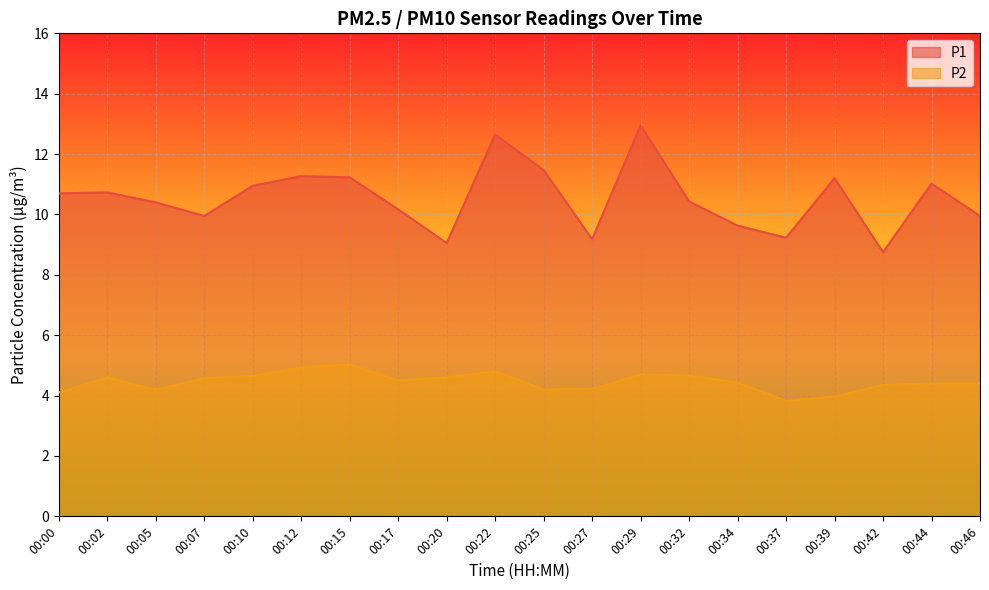

Reading left to right, list all the values displayed in this chart.

P1: 00:00=10.7	00:02=10.7	00:05=10.4	00:07=9.9	00:10=10.9	00:12=11.3	00:15=11.2	00:17=10.2	00:20=9.1	00:22=12.7	00:25=11.5	00:27=9.2	00:29=12.9	00:32=10.4	00:34=9.6	00:37=9.2	00:39=11.2	00:42=8.8	00:44=11.0	00:46=9.9
P2: 00:00=4.1	00:02=4.6	00:05=4.2	00:07=4.6	00:10=4.7	00:12=4.9	00:15=5.0	00:17=4.5	00:20=4.6	00:22=4.8	00:25=4.2	00:27=4.2	00:29=4.7	00:32=4.7	00:34=4.4	00:37=3.8	00:39=4.0	00:42=4.3	00:44=4.4	00:46=4.4